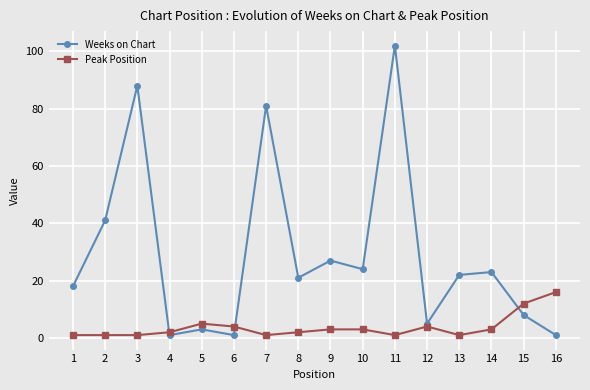

Reading left to right, extract all data points from this chart.

Weeks on Chart: 18	41	88	1	3	1	81	21	27	24	102	5	22	23	8	1
Peak Position: 1	1	1	2	5	4	1	2	3	3	1	4	1	3	12	16